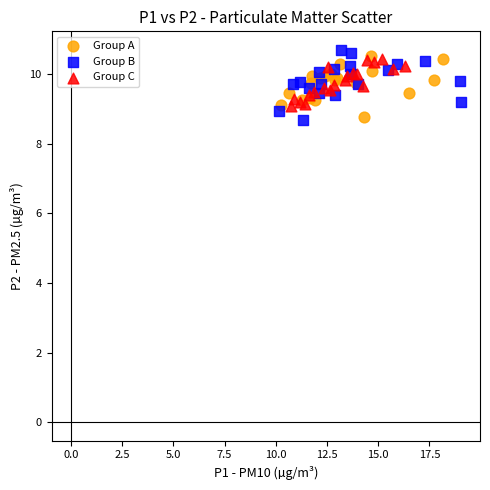

Which series contains the highest Y value?

Group B